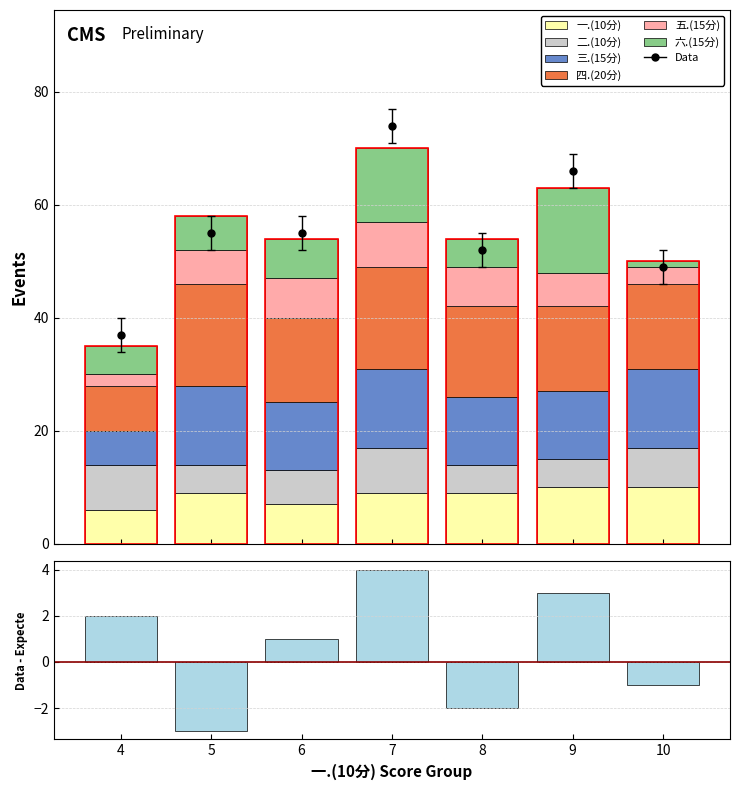

What is the maximum value shown in the chart?

18